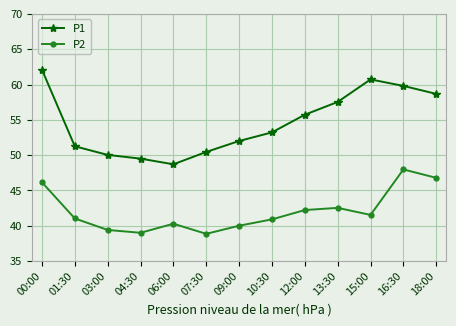

Which series has the largest range (max minus min)?

P1